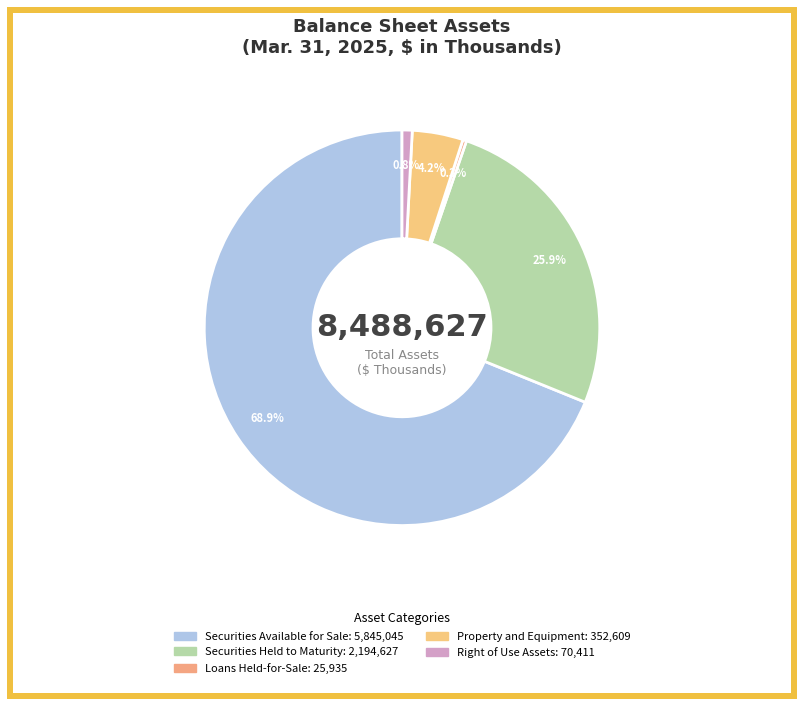

The Property and Equipment slice represents 13% of the pie. True or false?

False